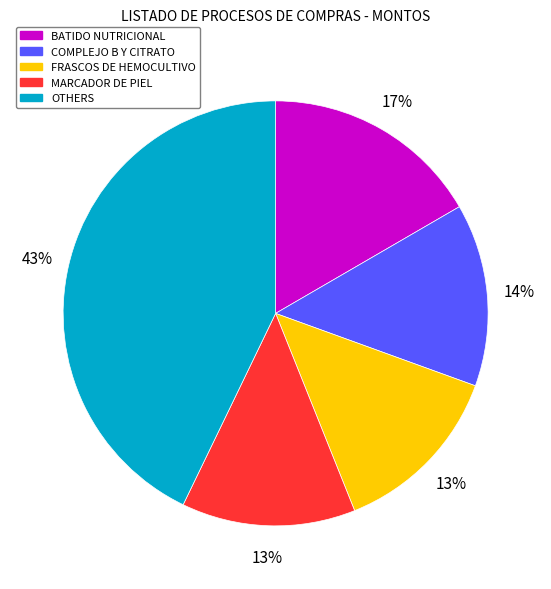

Do MARCADOR DE PIEL and COMPLEJO B Y CITRATO together represent more than half of the pie?

No